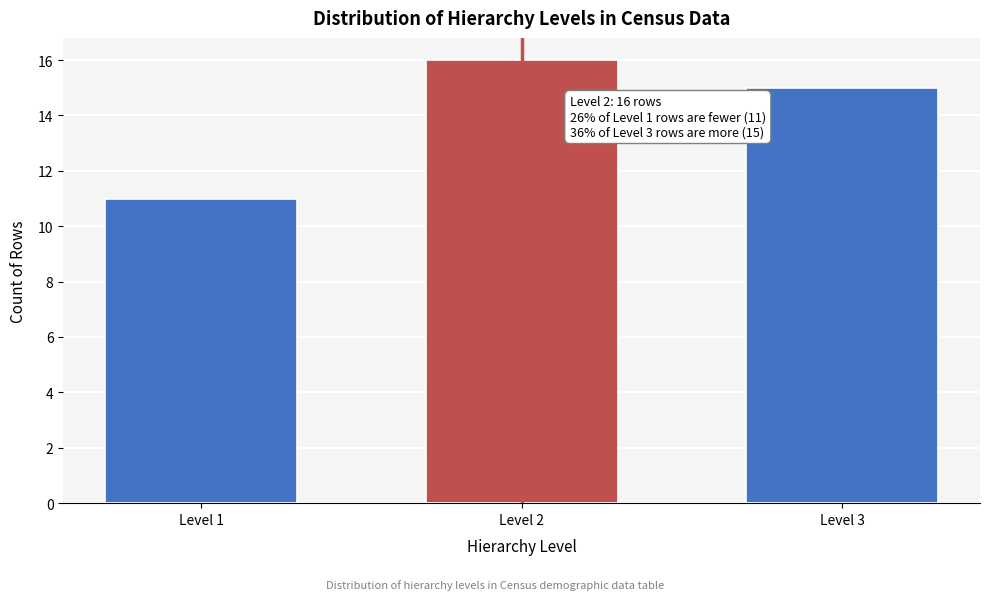

Reading left to right, extract all data points from this chart.

Level 1=11	Level 2=16	Level 3=15